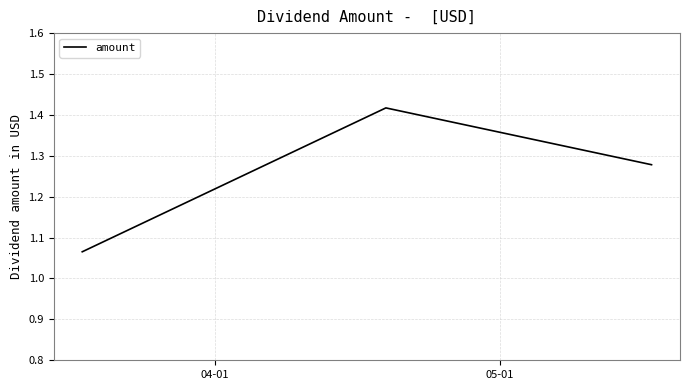

How many values are between 1 and 2?

3